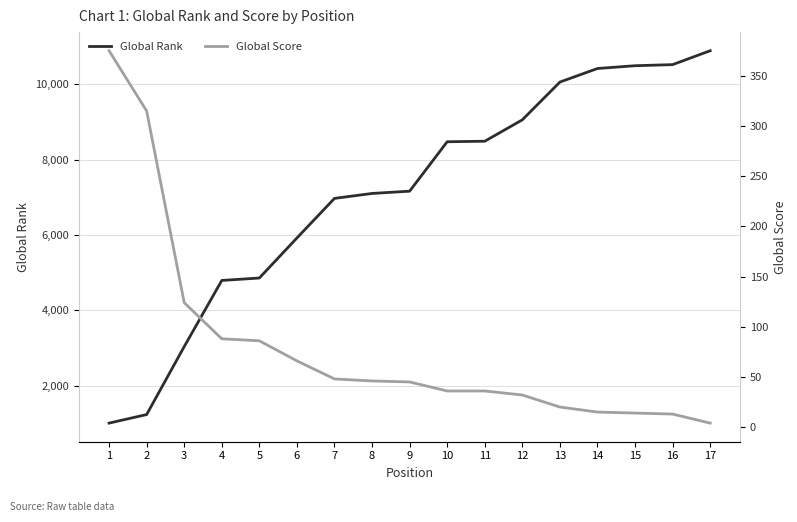

How many values in the Global Score series exceed 45?

8